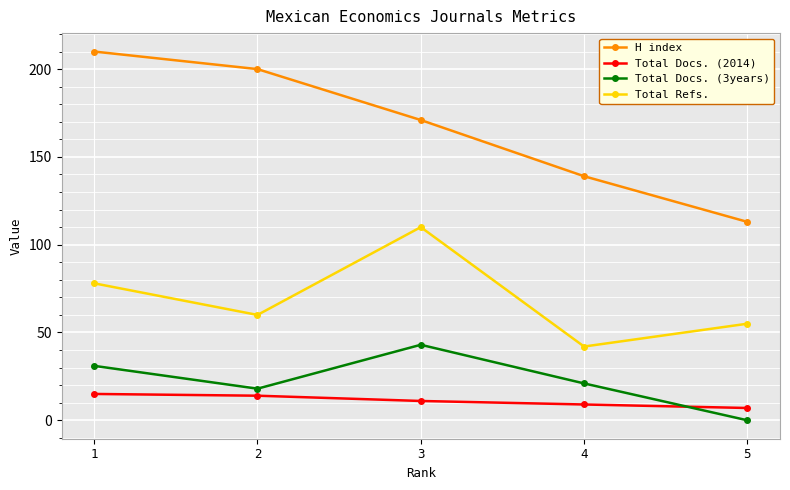

Which series has the widest spread of values?

H index